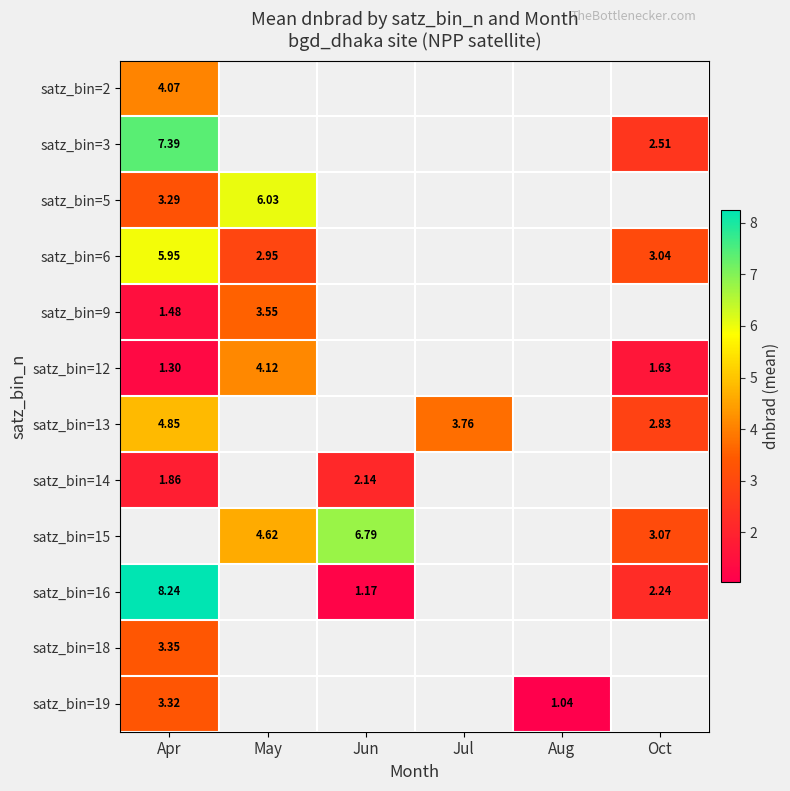

Which series has the largest range (max minus min)?

satz_bin=16